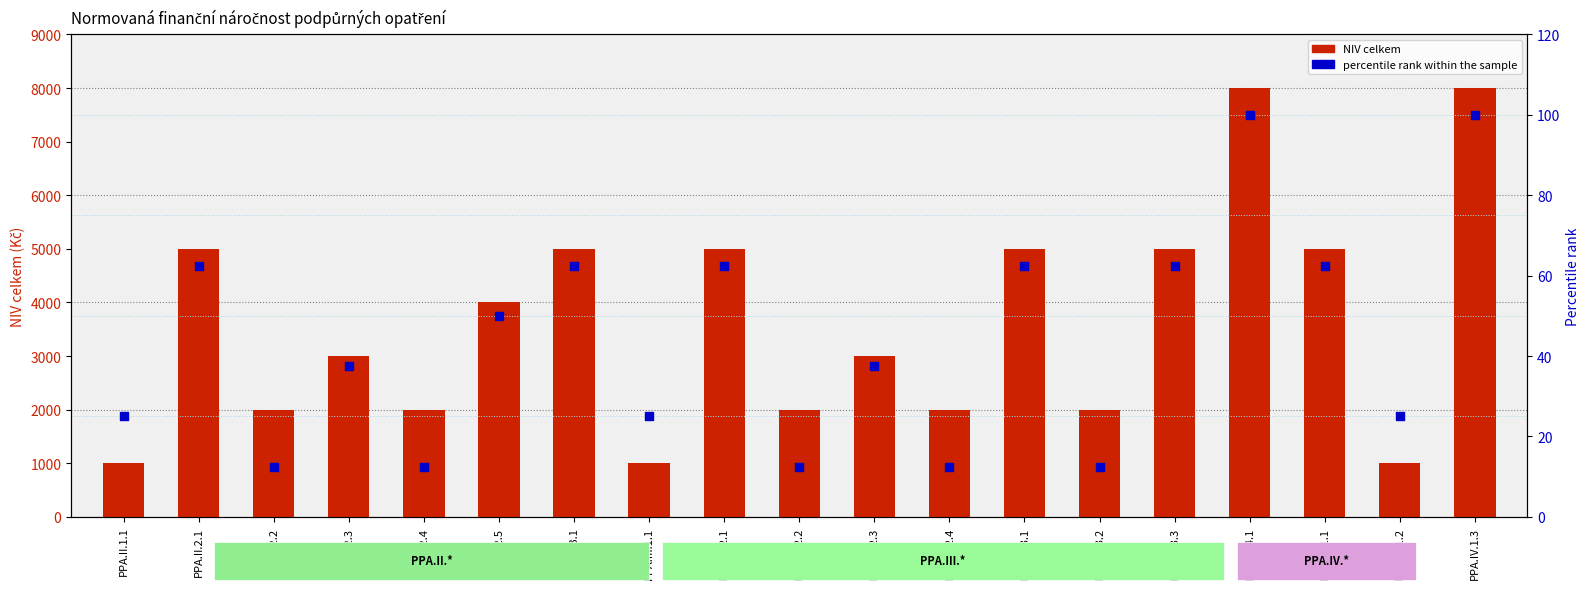

What are all the series names shown in the legend?

NIV celkem, percentile rank within the sample